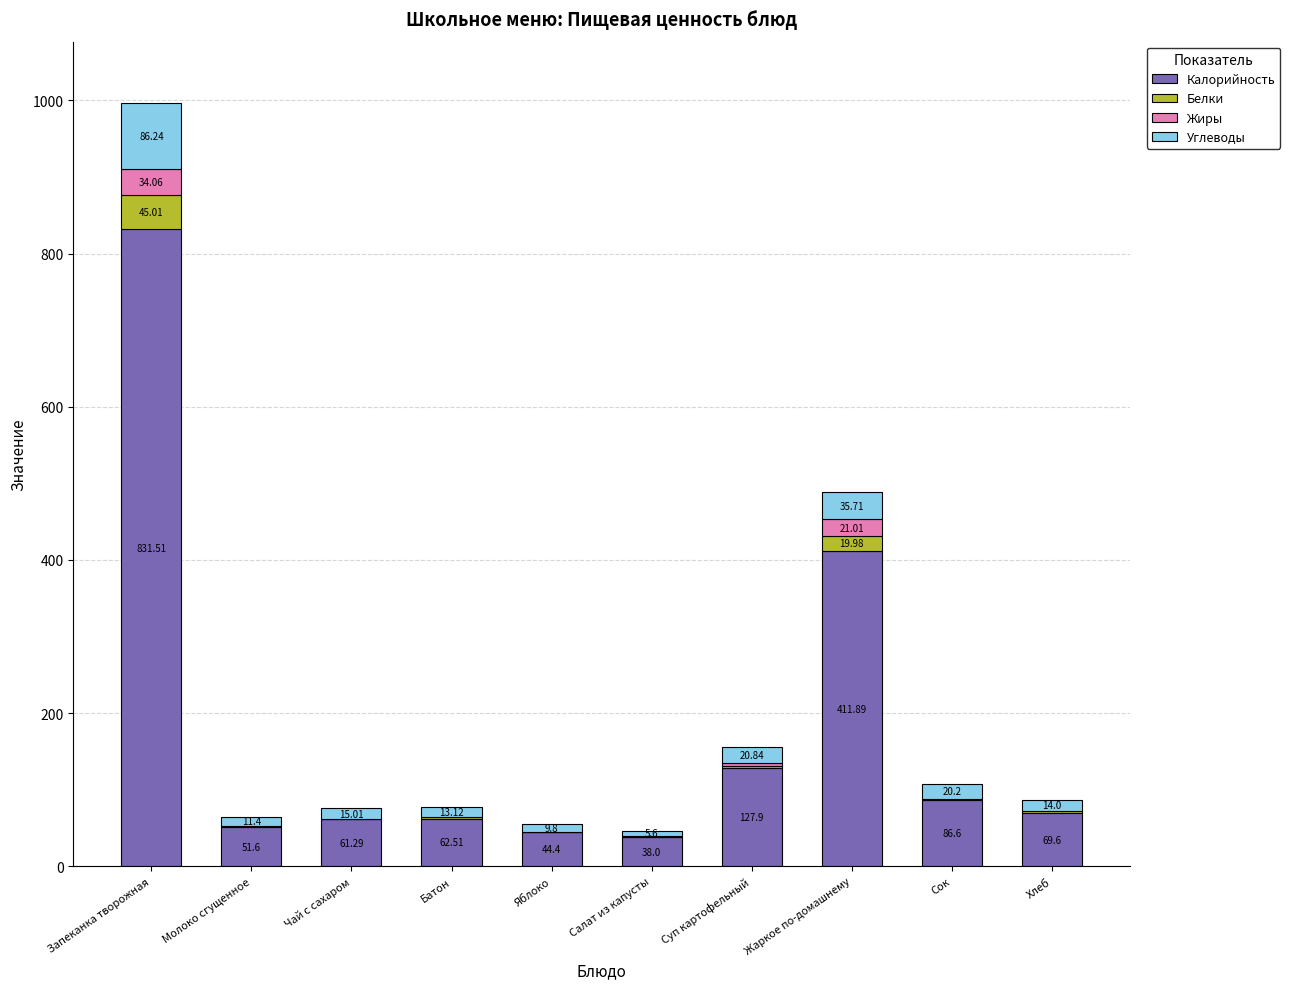

What is the sum of the Калорийность values at Сок and Яблоко?

131.0